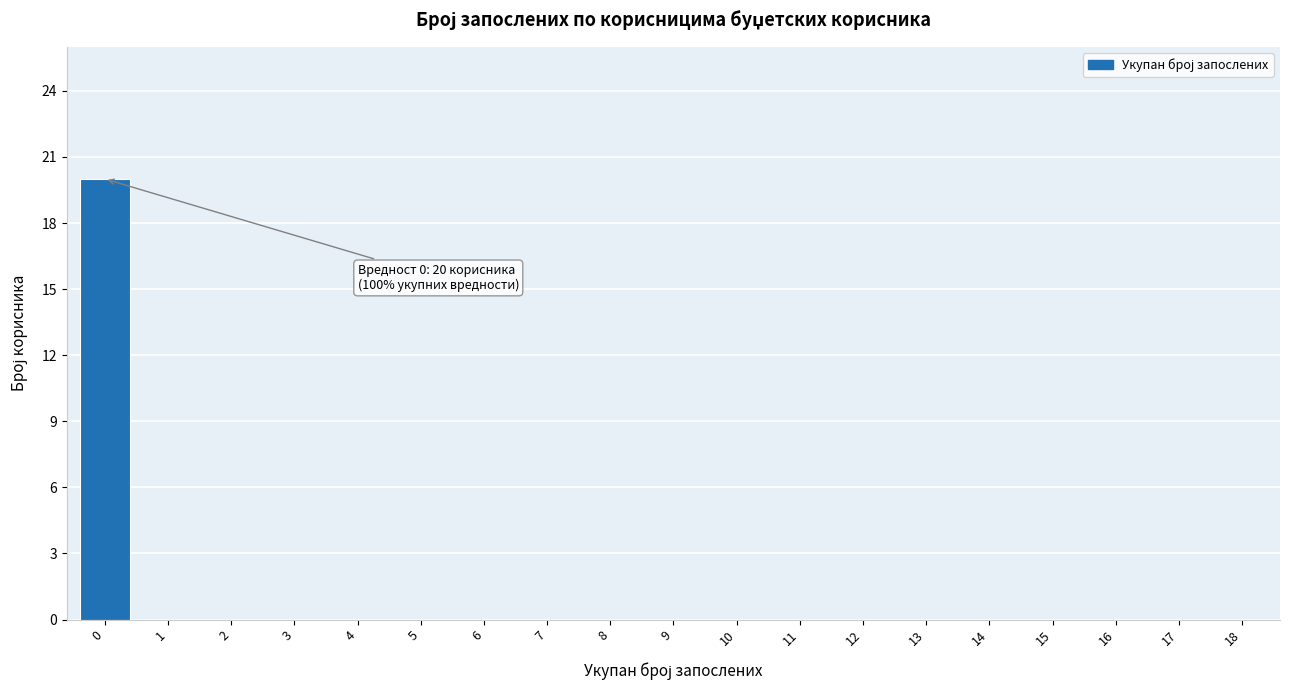

Reading left to right, what are all the values shown in this chart?

0=20	1=0	2=0	3=0	4=0	5=0	6=0	7=0	8=0	9=0	10=0	11=0	12=0	13=0	14=0	15=0	16=0	17=0	18=0